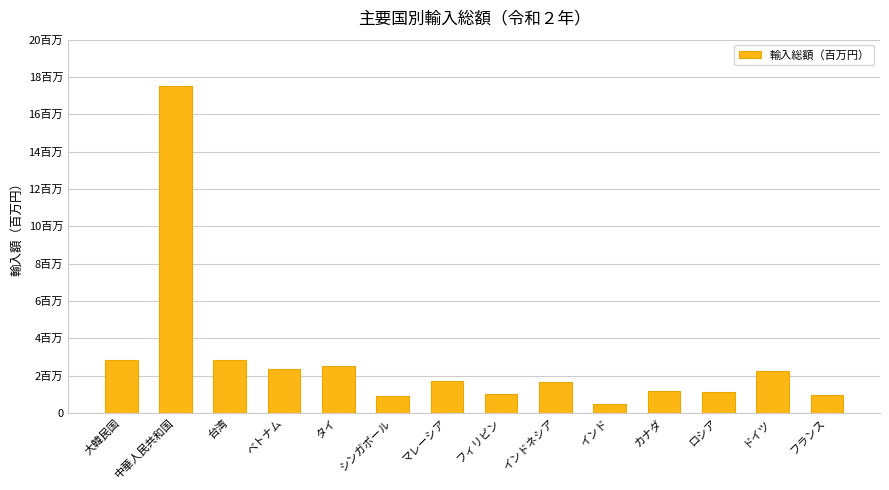

Are the bars horizontal?

No